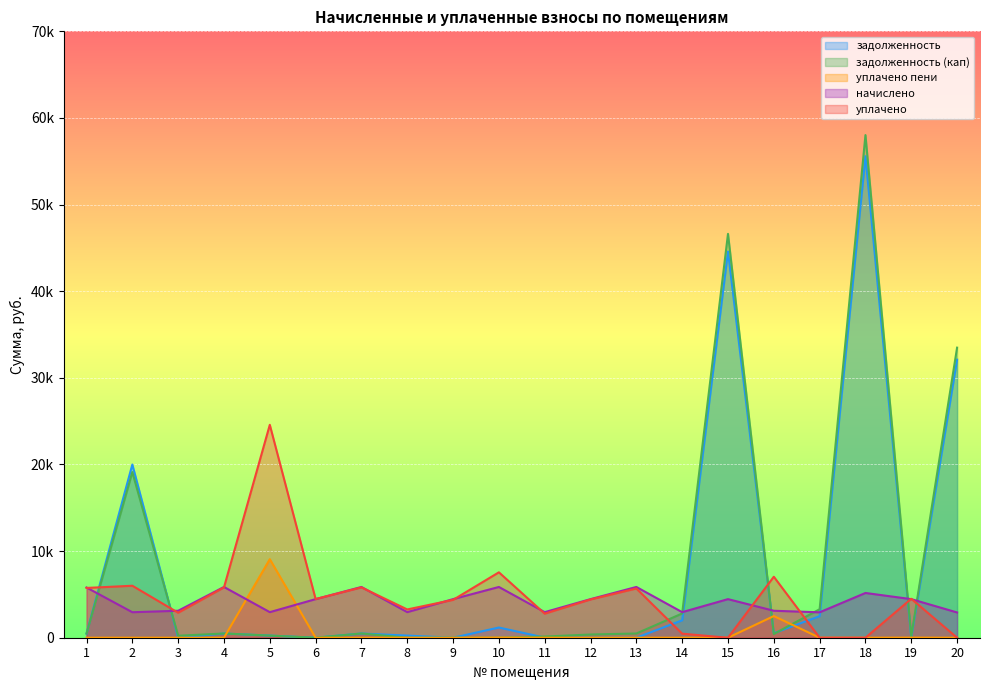

Rank the series at 12 from highest to lowest value.

начислено, уплачено, задолженность (кап), задолженность, уплачено пени